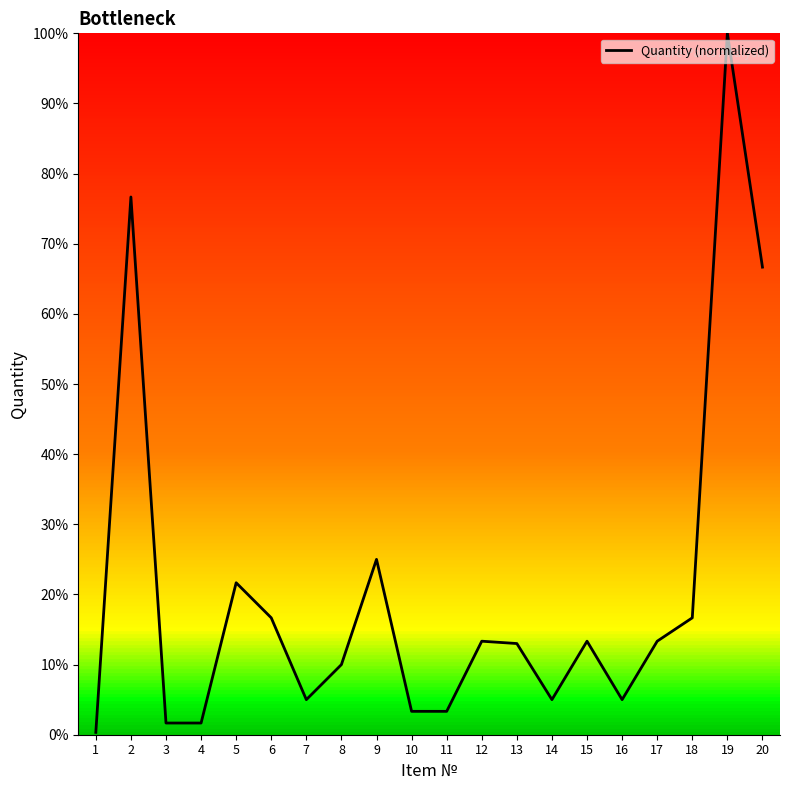

What is the difference between the maximum and minimum values?

99.7